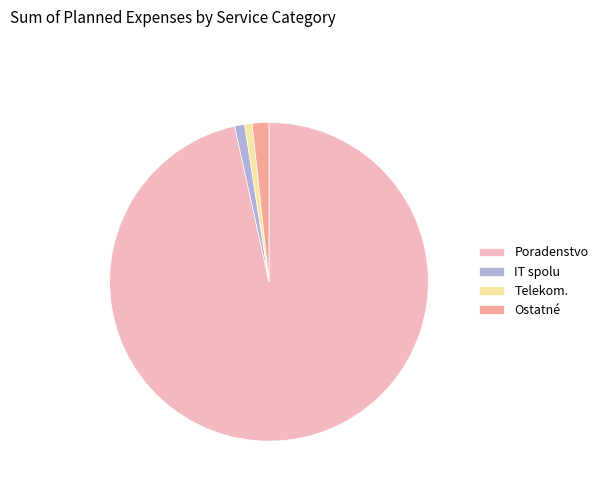

Count the number of slices in the pie.

4